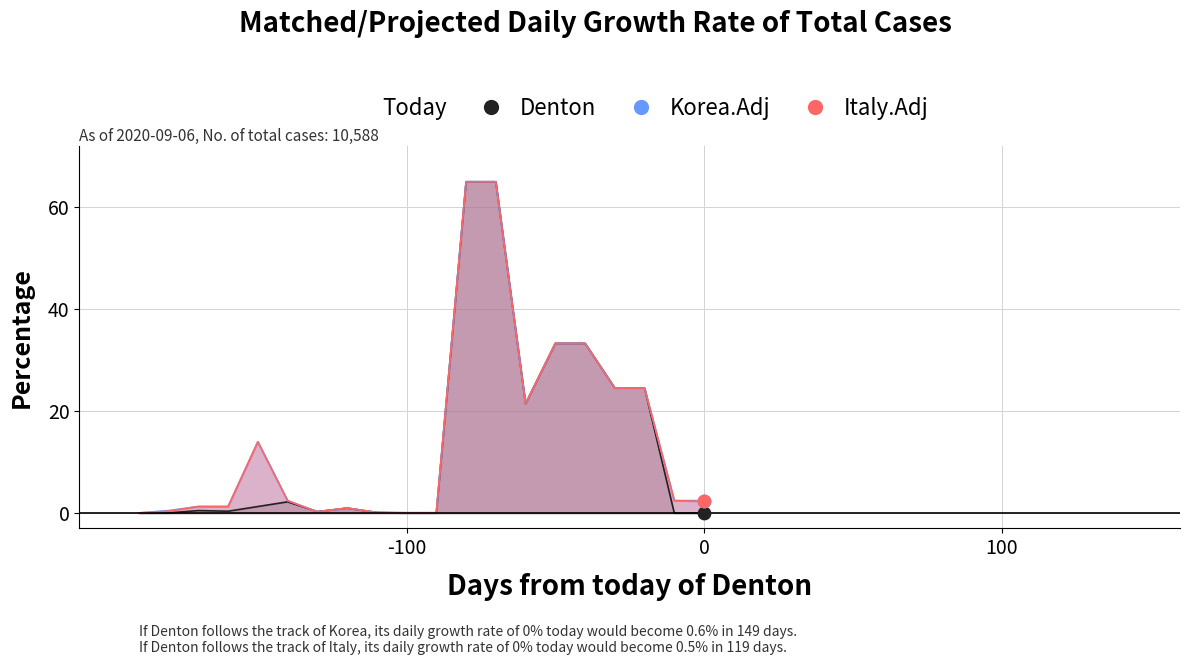

At which category is the sum across all series the highest?

-80